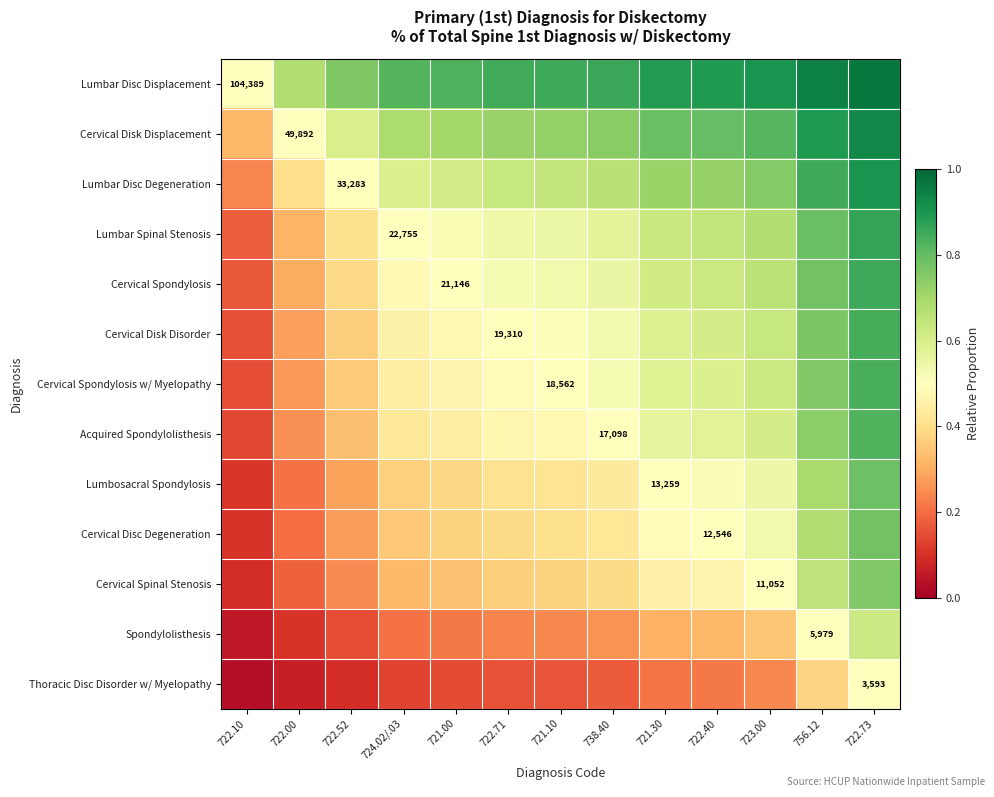

Which category has the lowest value across all series?

722.10